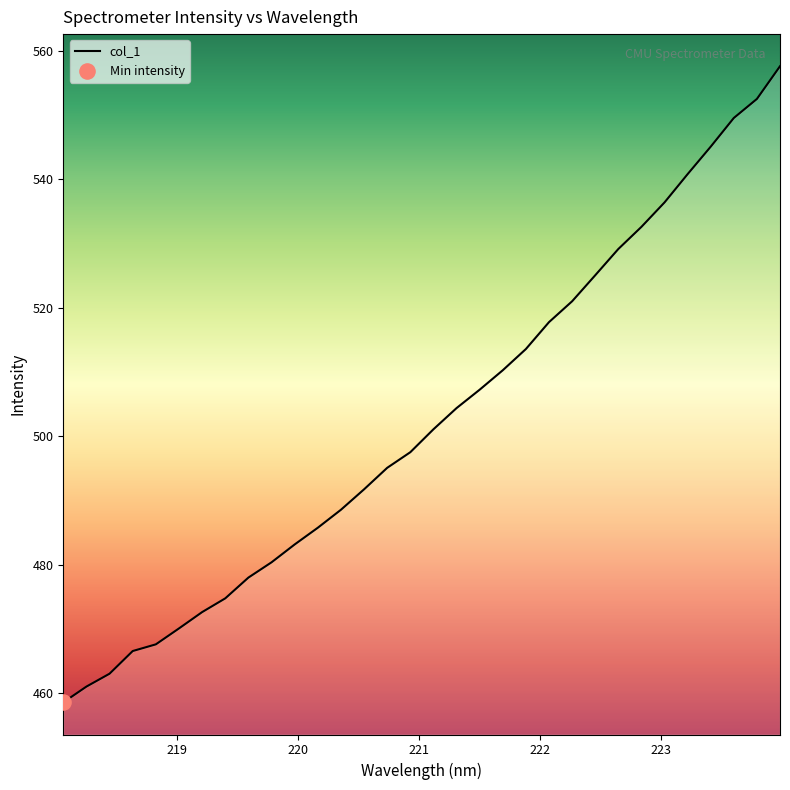

What is the difference between the maximum and minimum values?

99.0